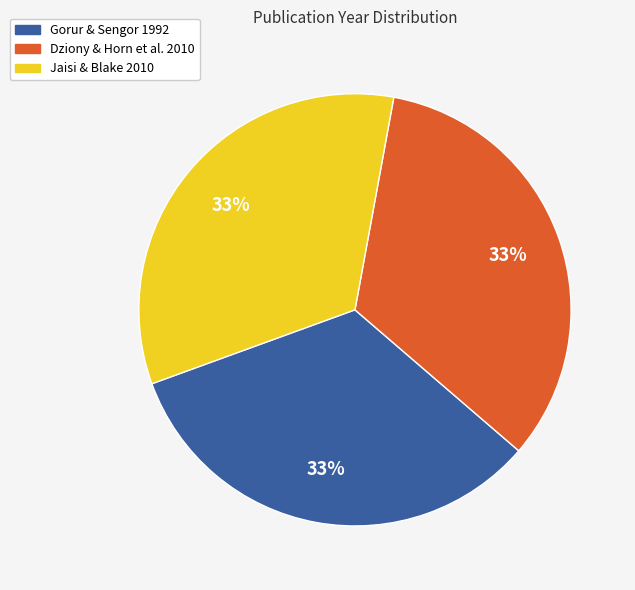

Is there a majority slice in this chart?

No